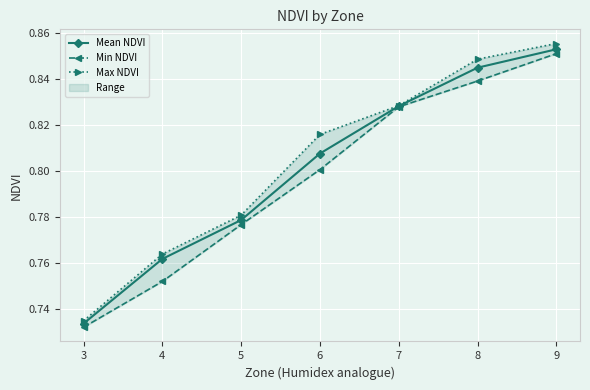

What is the value of the Mean NDVI point at the 5th from the left?

0.8